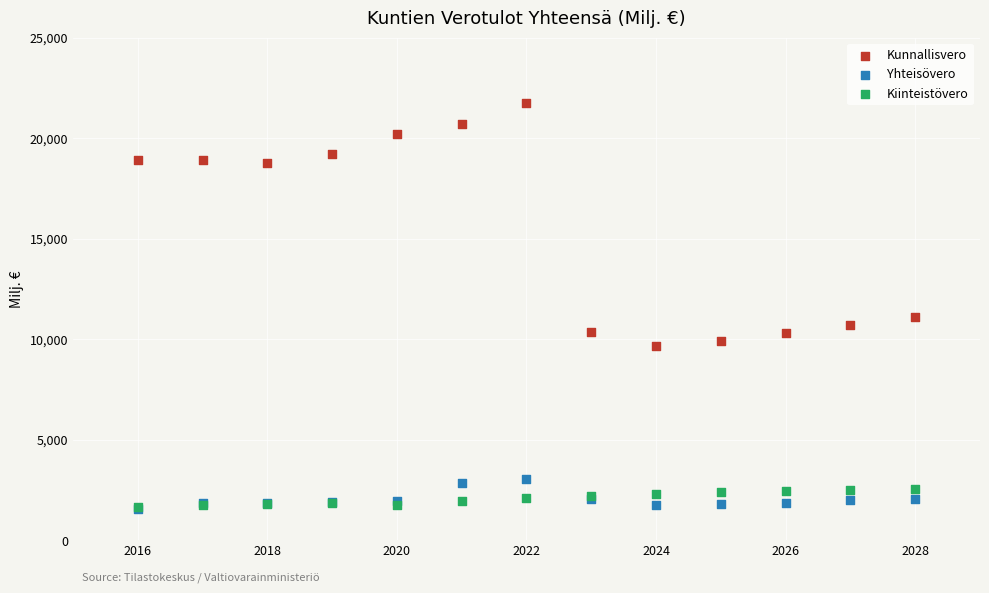

Across all series, what Y value is closest to 11645?

11120.0